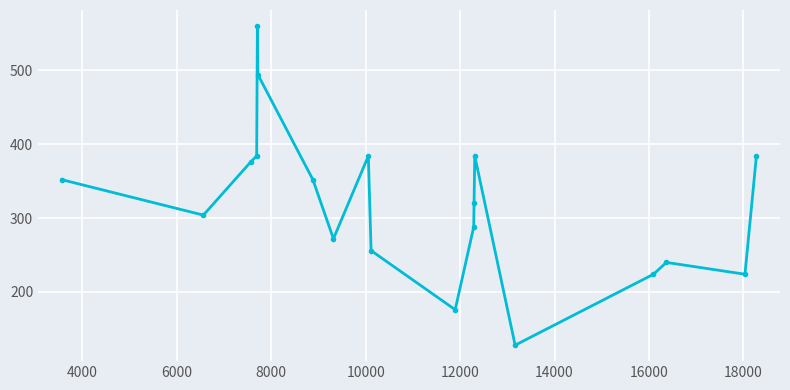

True or false: the data has more than 2 interior local peaks.

True